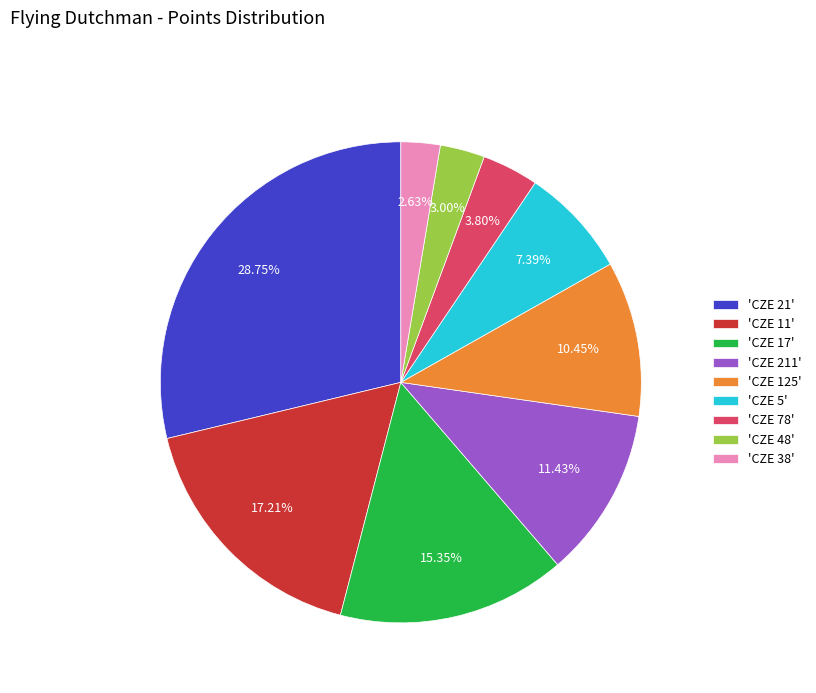

How many segments does this pie chart have?

9